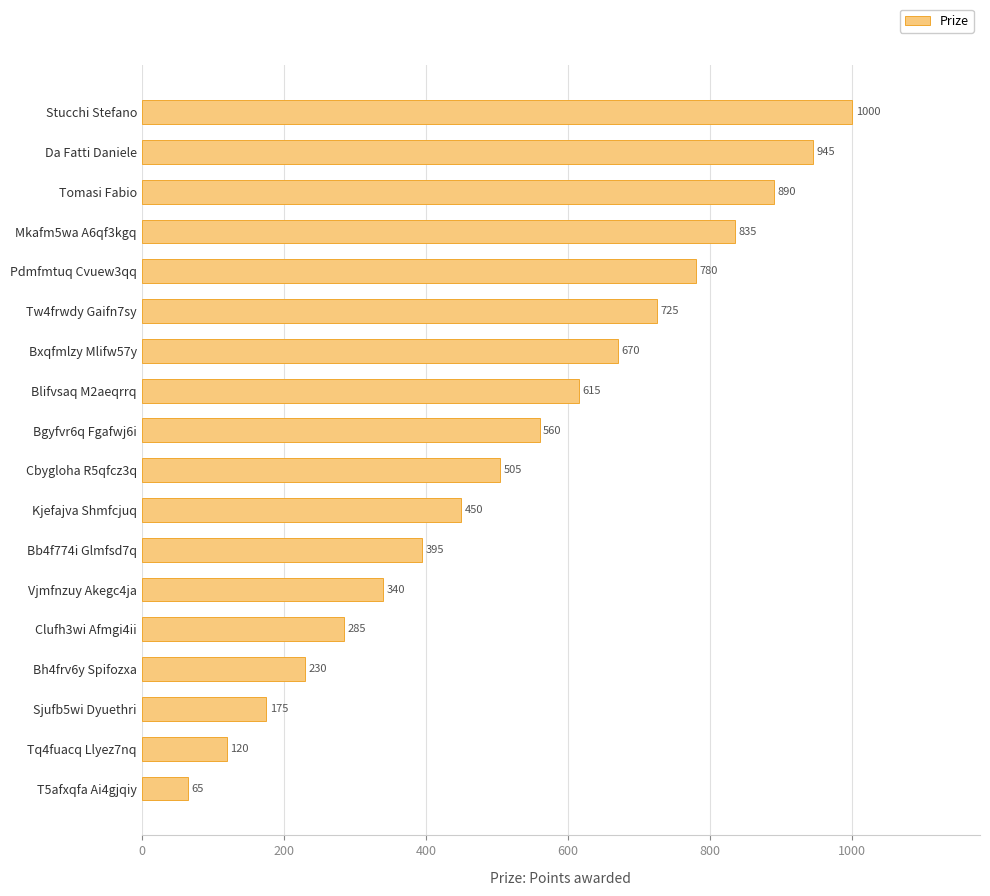

What is the approximate value at Sjufb5wi Dyuethri, to the nearest 50?

200